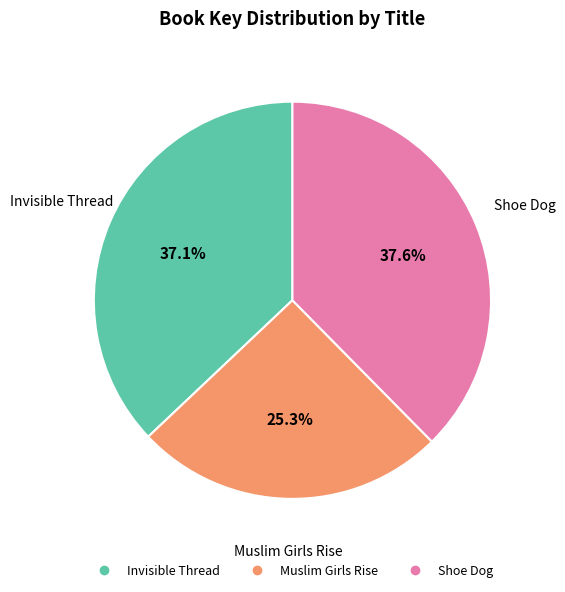

Does Invisible Thread represent more than half of the total?

No